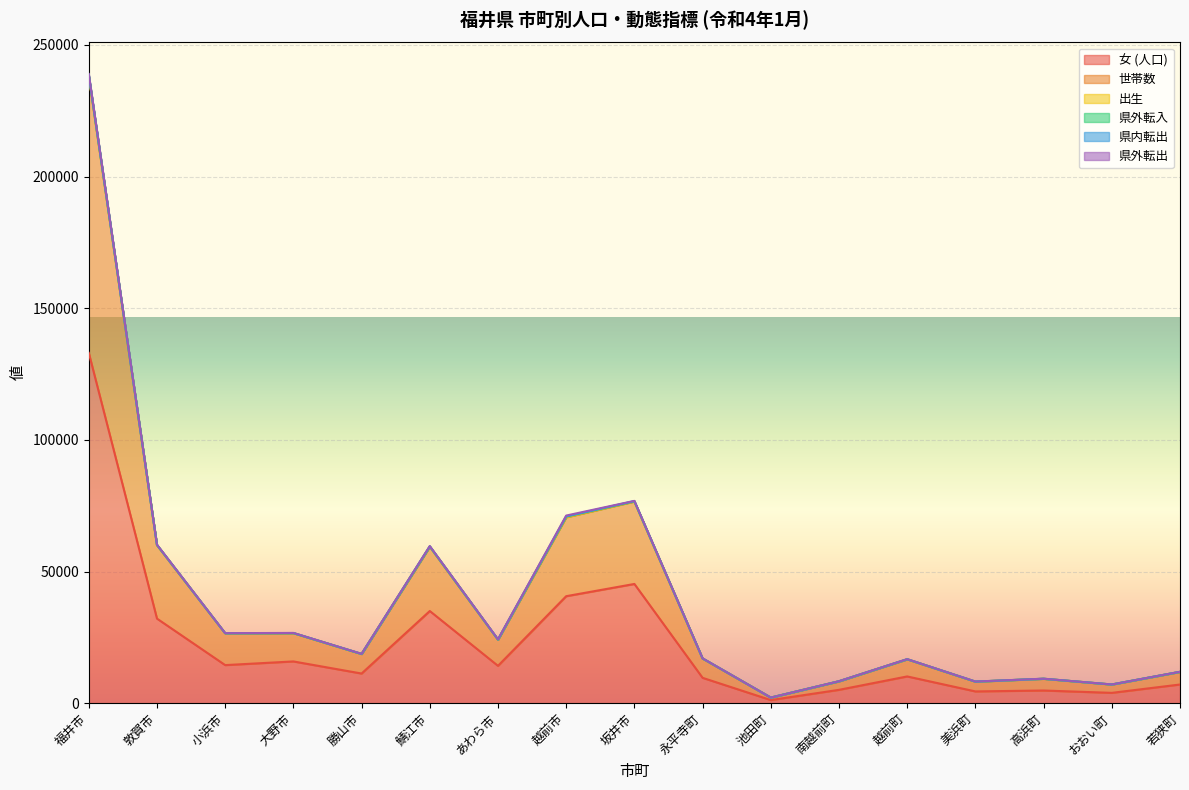

At which label does 出生 reach its minimum?

池田町